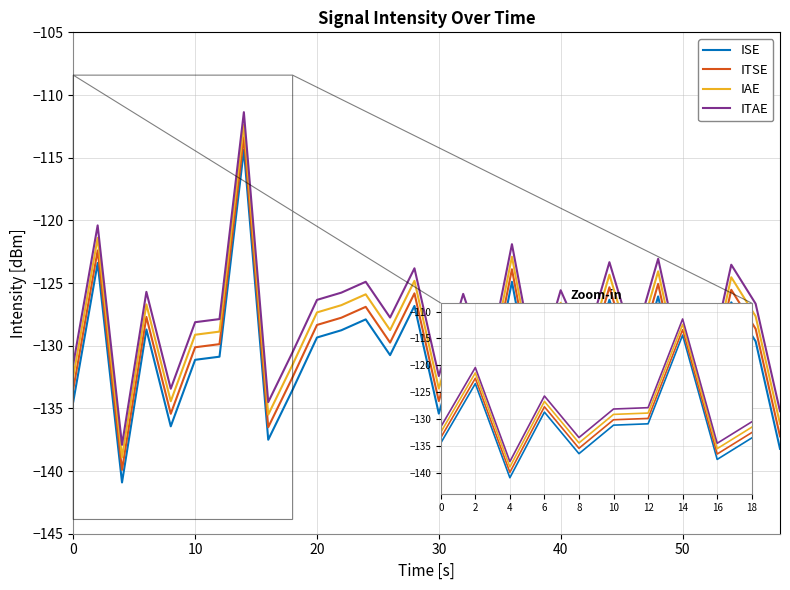

What is the lowest value of the ITAE series?

-137.9